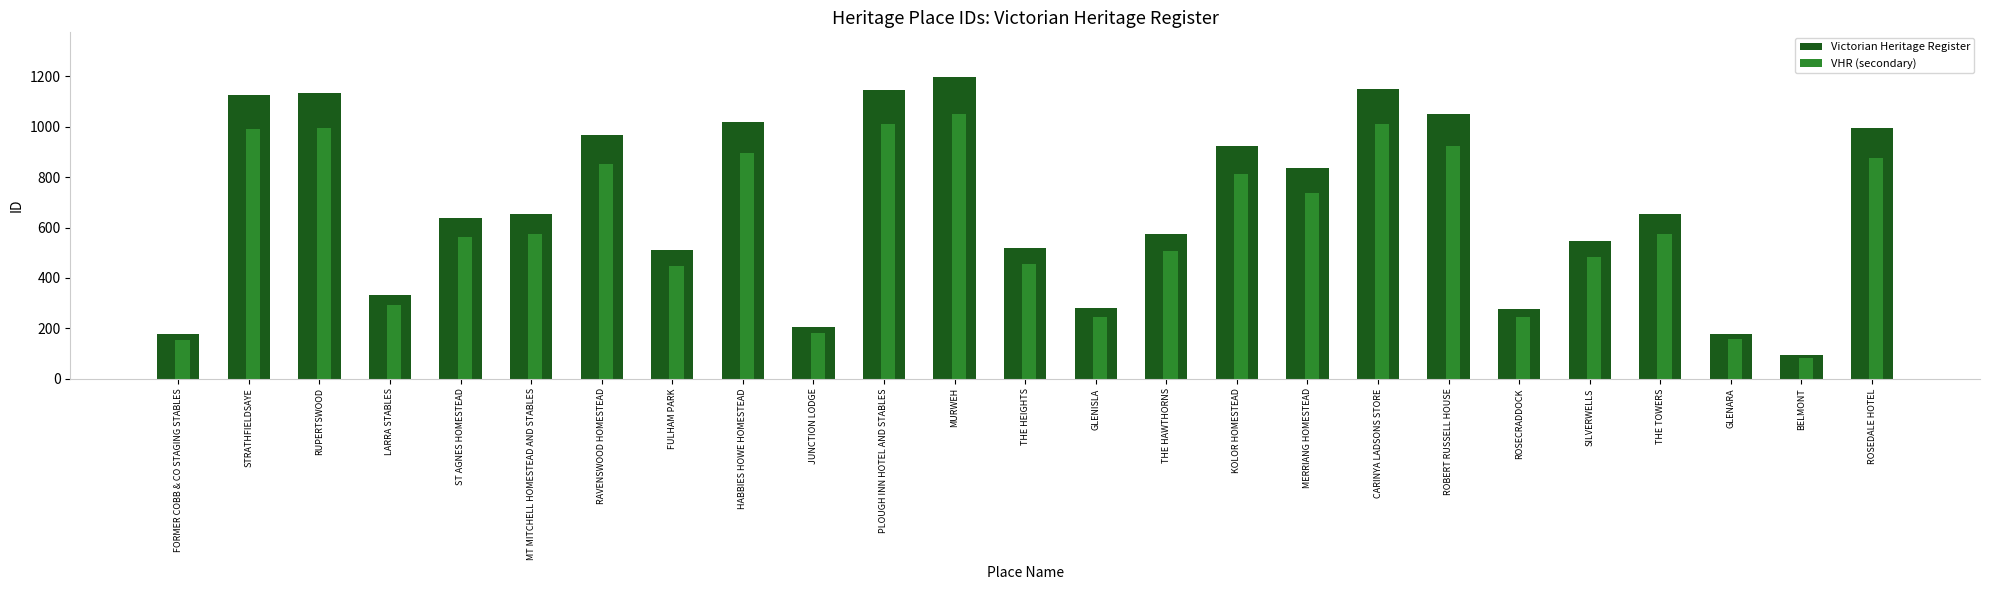

What is the label of the 6th bar from the right?

ROSECRADDOCK